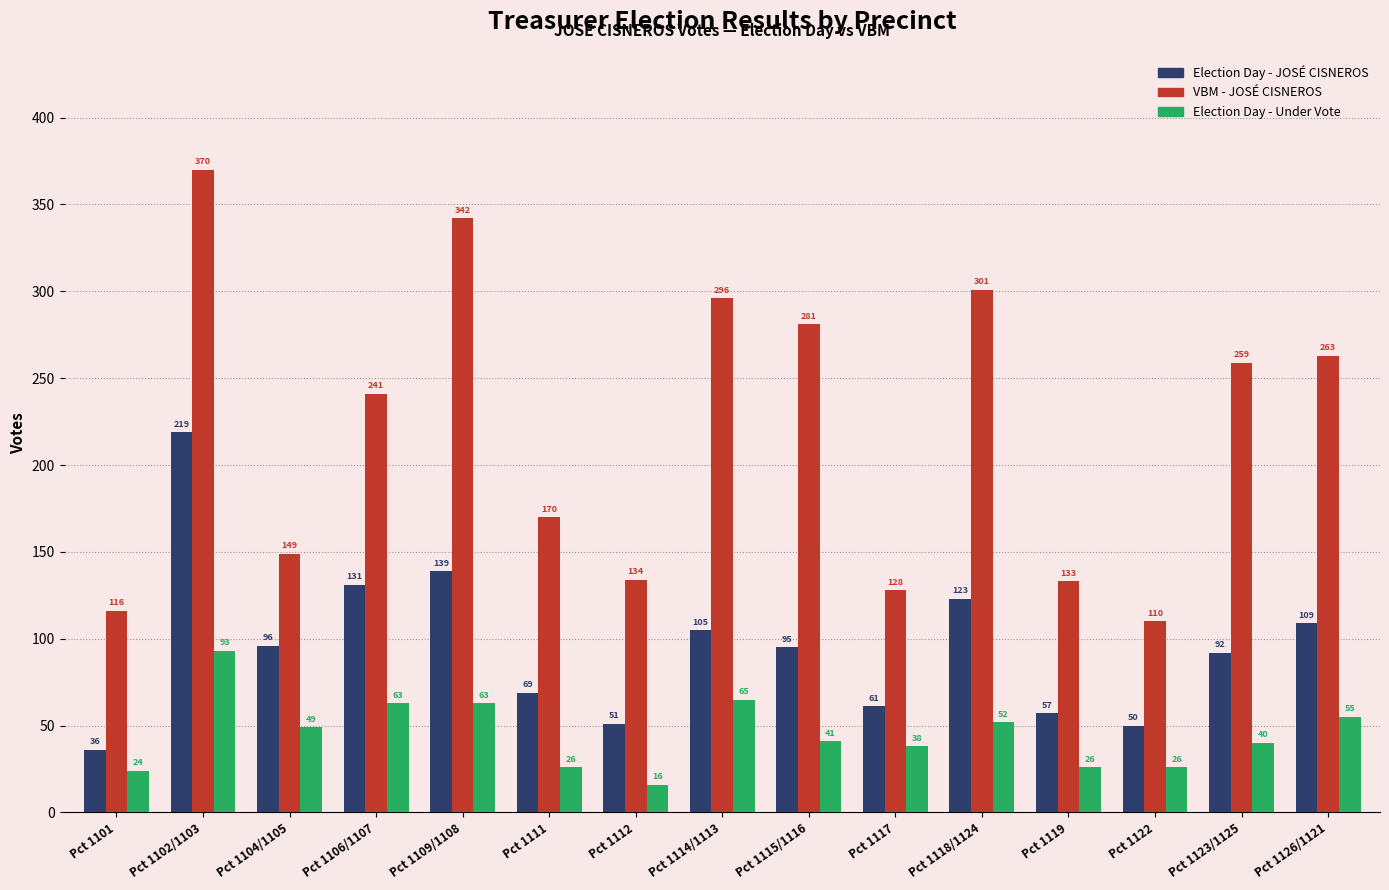

What is the difference between the VBM - JOSÉ CISNEROS values at Pct 1117 and Pct 1106/1107?

113